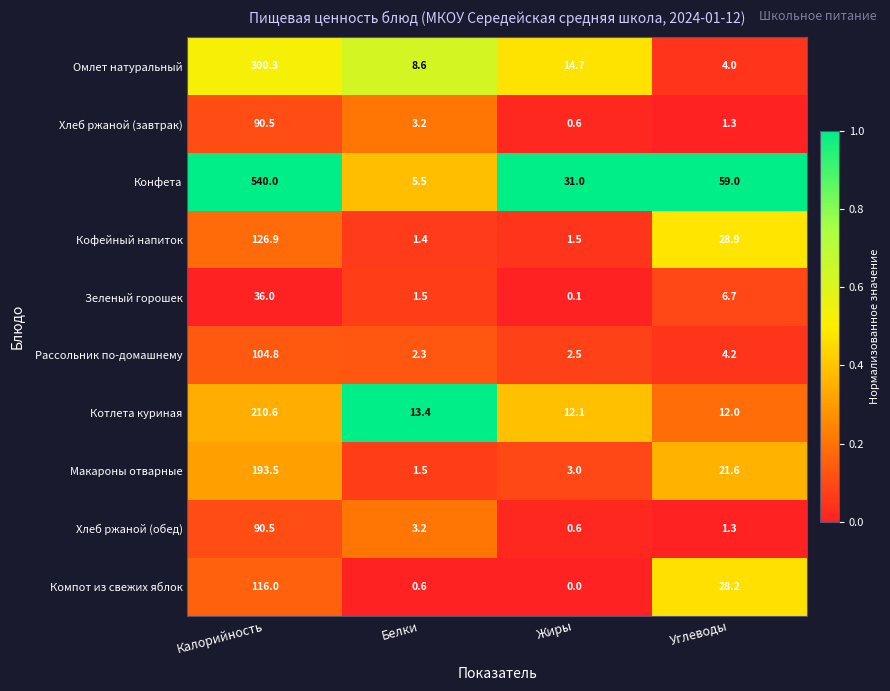

Count the number of categories in the chart.

4